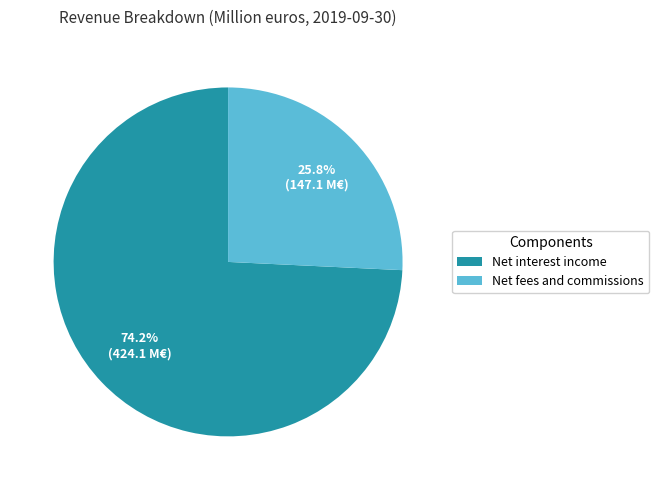

What percentage do Net fees and commissions and Net interest income together represent?

100.0%